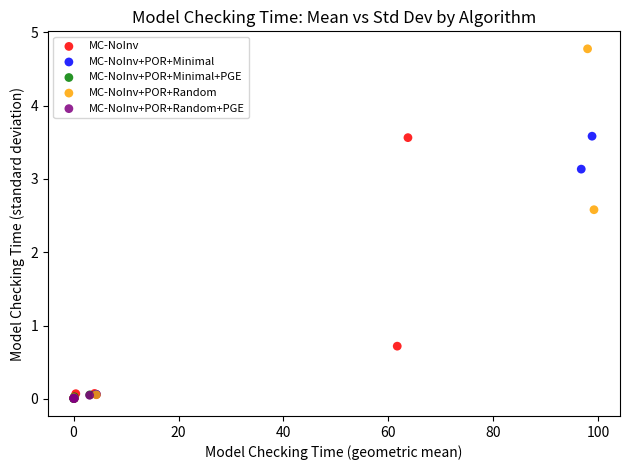

Which series contains the highest Y value?

MC-NoInv+POR+Random